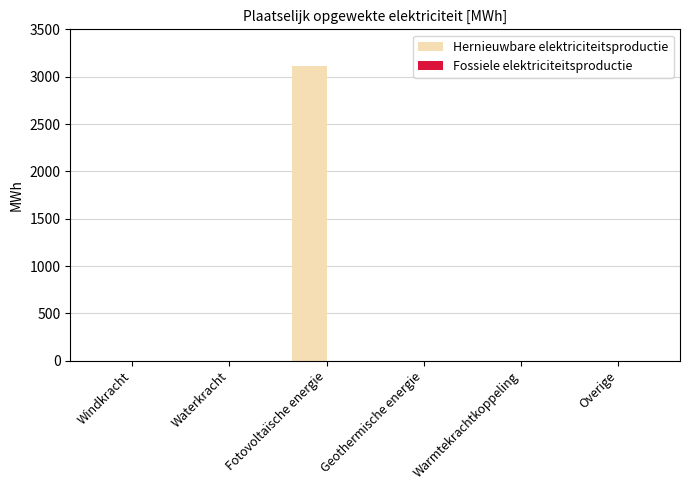

What is the sum of all values?

3113.6